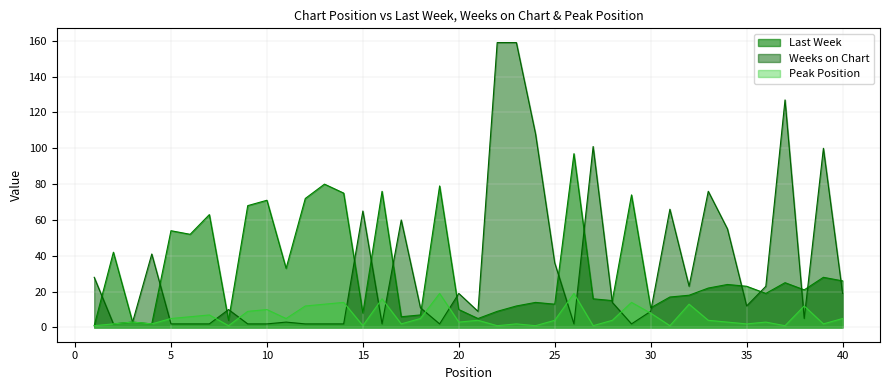

True or false: Peak Position and Last Week cross at least once.

False